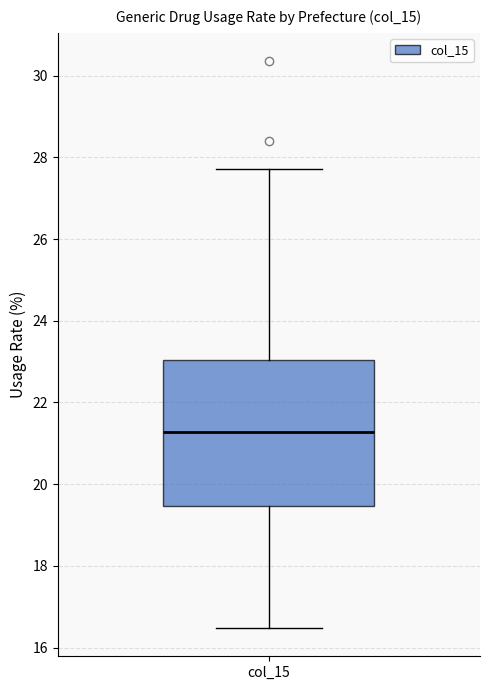

Where does the upper whisker of the box for col_15 end on the y-axis? The values are not printed on the chart, so give them approximately, as read against the axis.

27.8